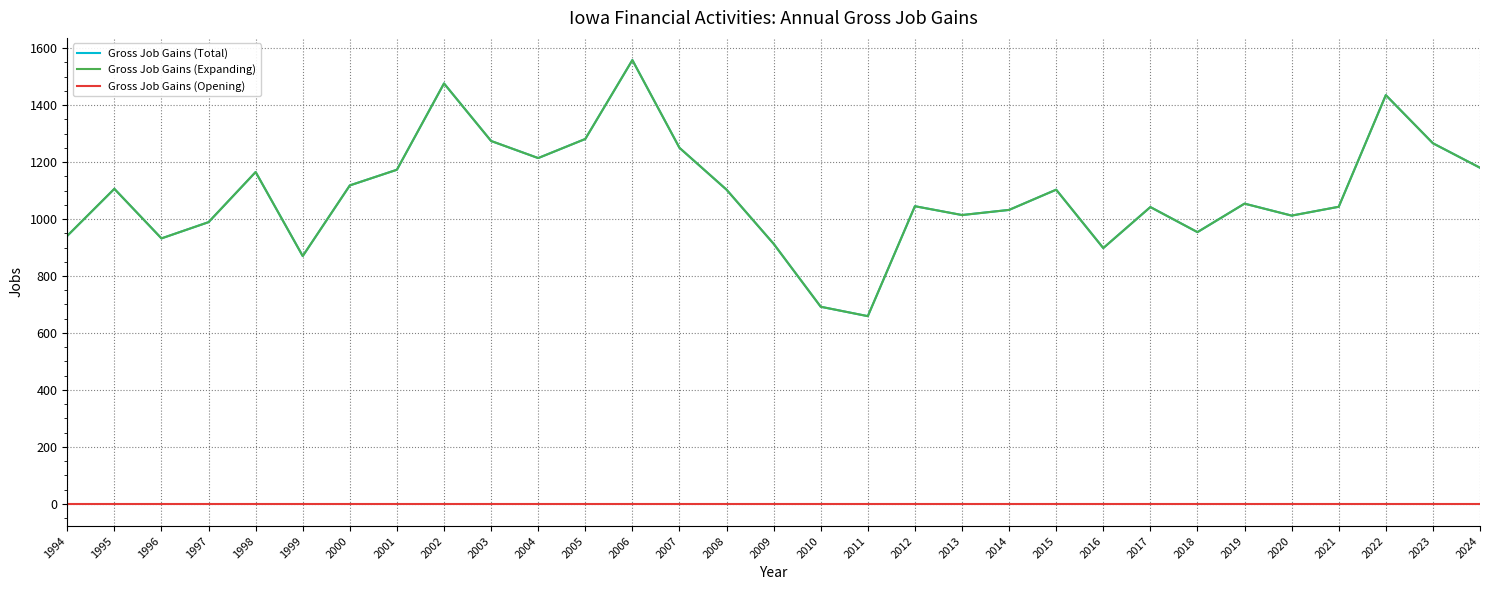

Which series has the largest total across all categories?

Gross Job Gains (Total)